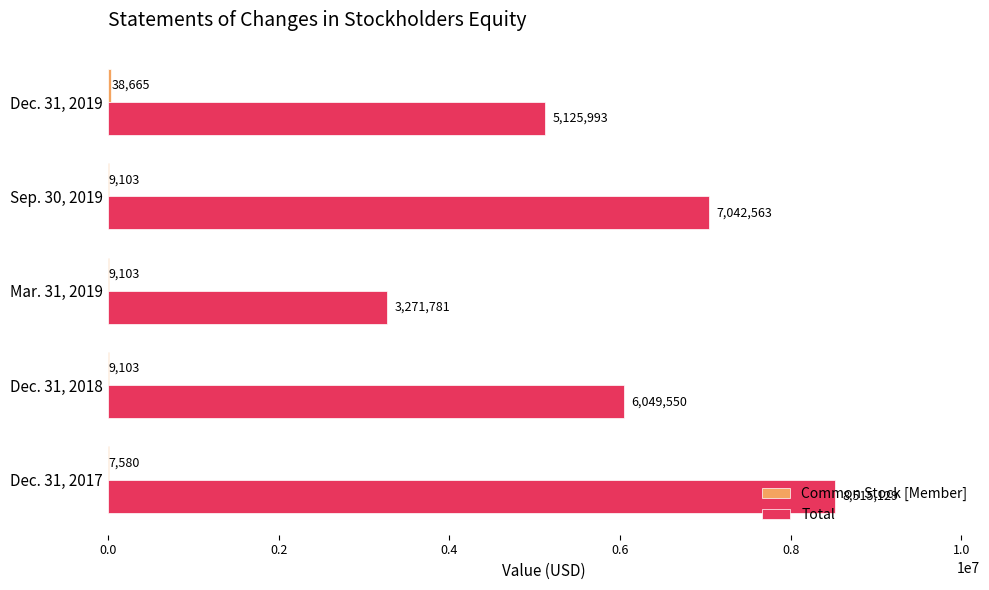

What is the approximate value of Total at Sep. 30, 2019, to the nearest 10?

7042560